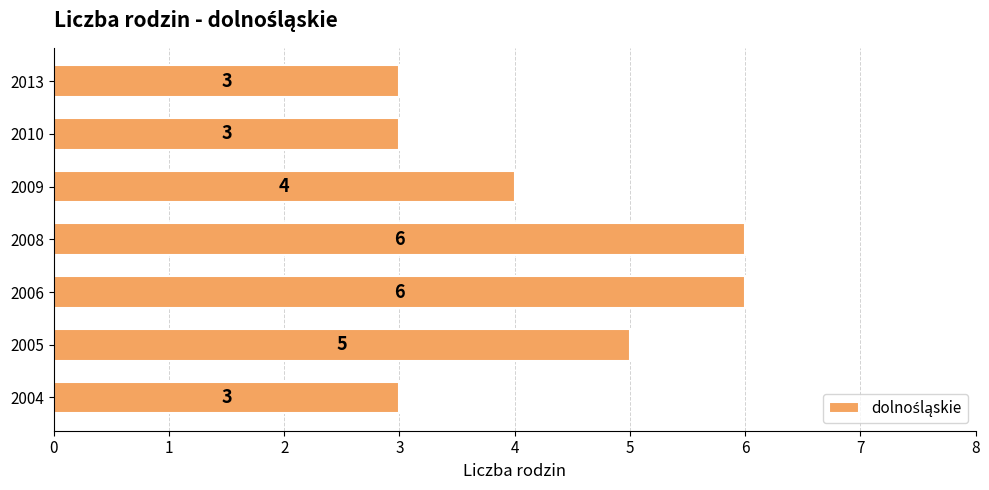

What is the maximum value shown in the chart?

6